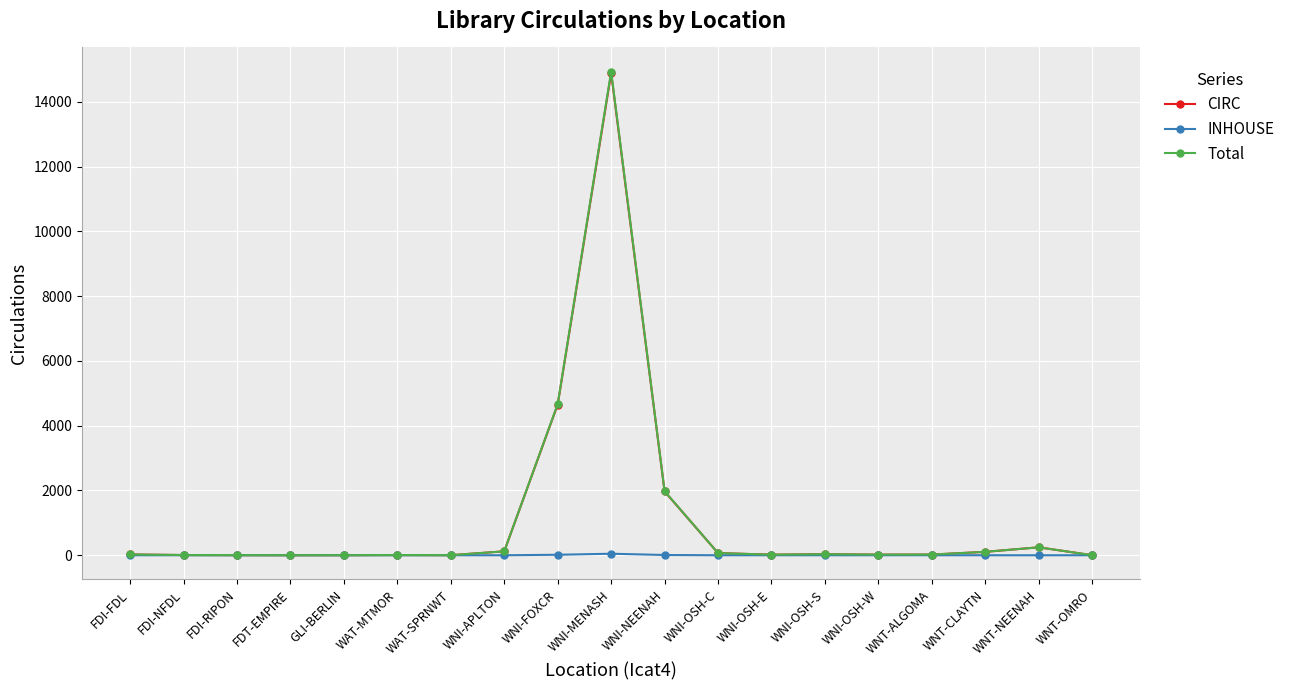

What is the difference between the CIRC values at WNI-MENASH and WNI-OSH-W?

14864